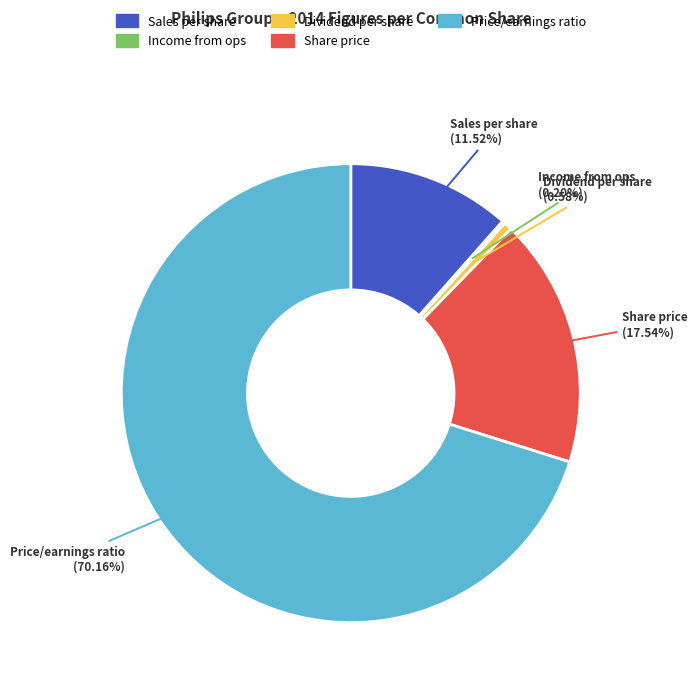

Is there a majority slice in this chart?

Yes